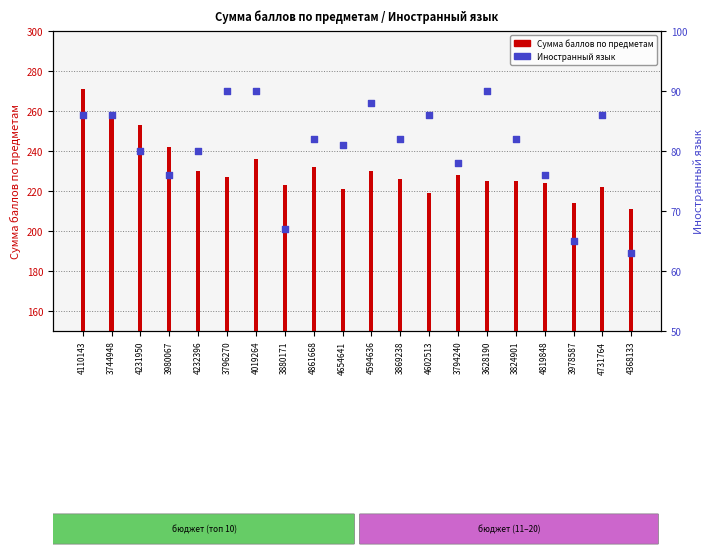

At which category is the sum across all series the highest?

4110143